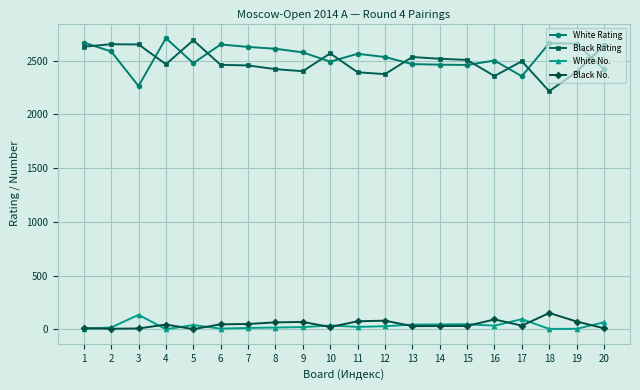

Which series changed the most between 1 and 18?

Black Rating